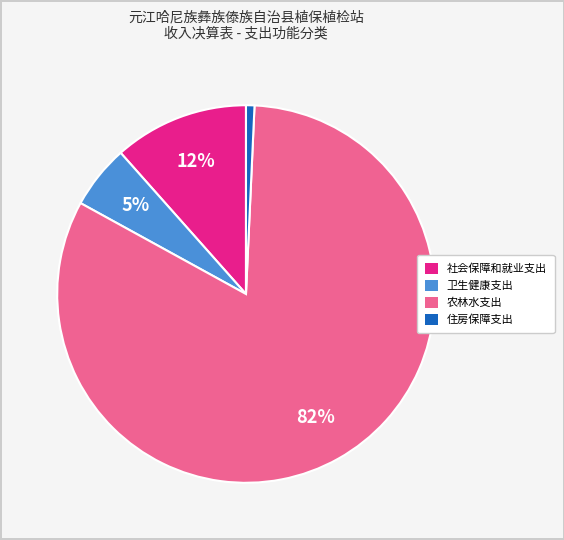

The 住房保障支出 slice represents 11% of the pie. True or false?

False